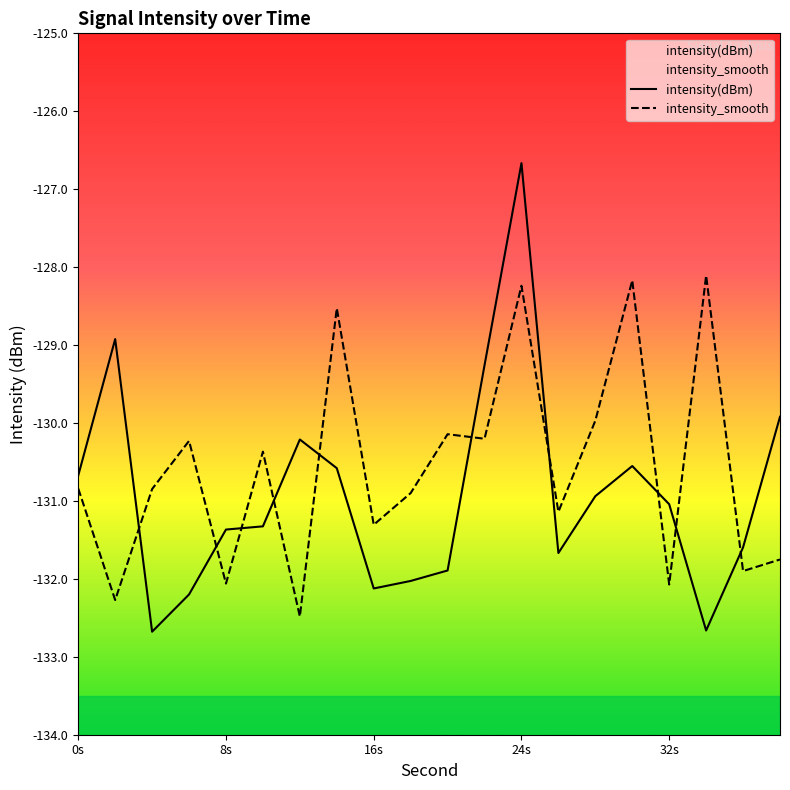

Is it true that intensity(dBm) equals -51.3 at 8s?

False